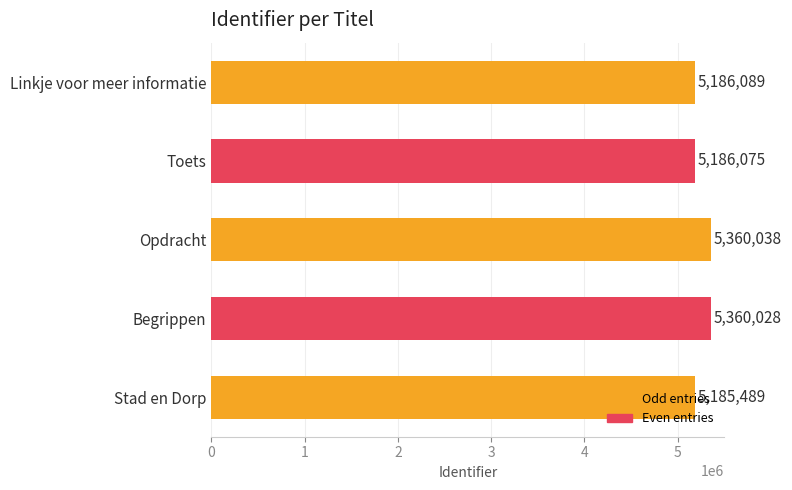

List the labels in order of value, largest first.

Opdracht, Begrippen, Linkje voor meer informatie, Toets, Stad en Dorp